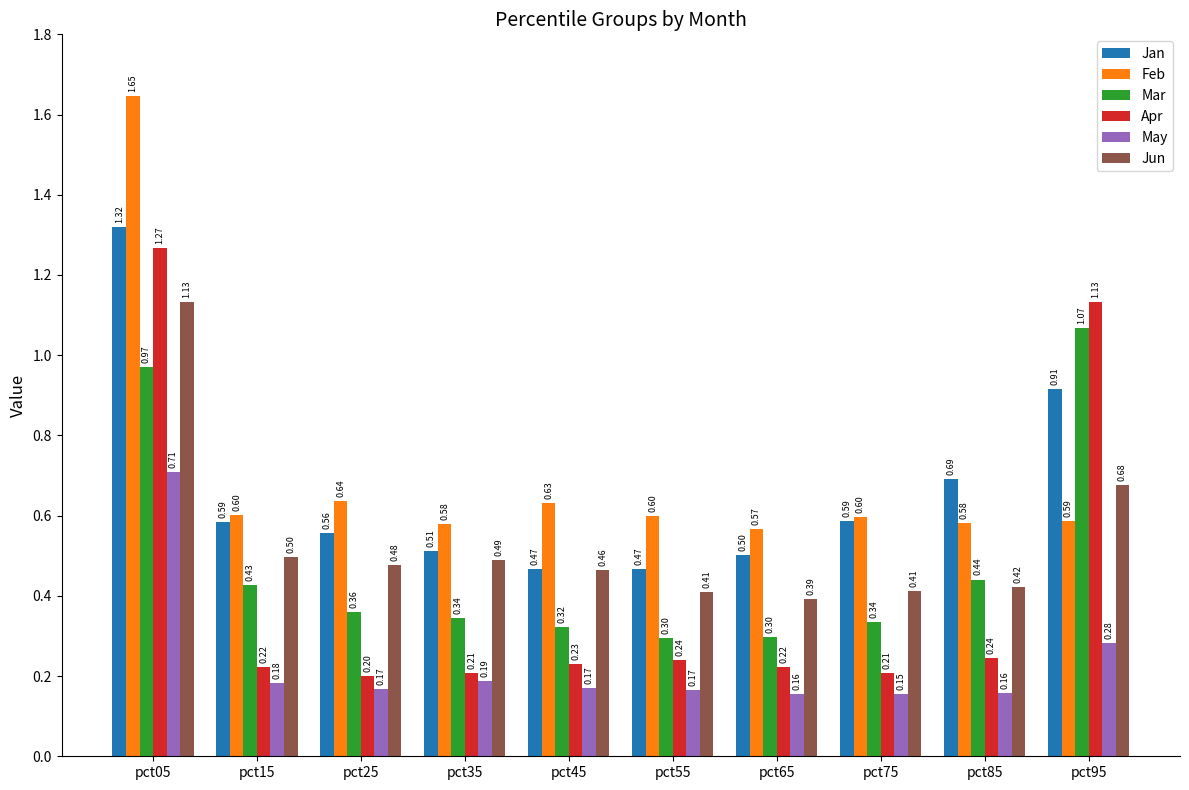

At which label does Apr reach its peak?

pct05